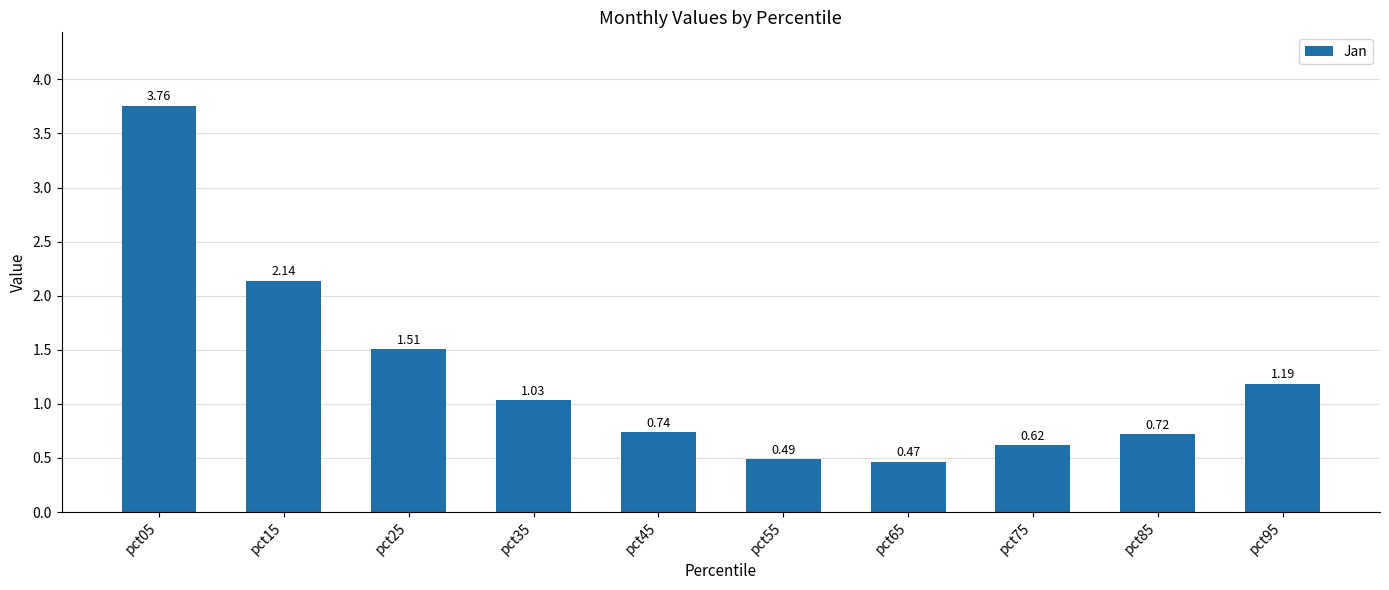

List the labels in order of value, largest first.

pct05, pct15, pct25, pct95, pct35, pct45, pct85, pct75, pct55, pct65